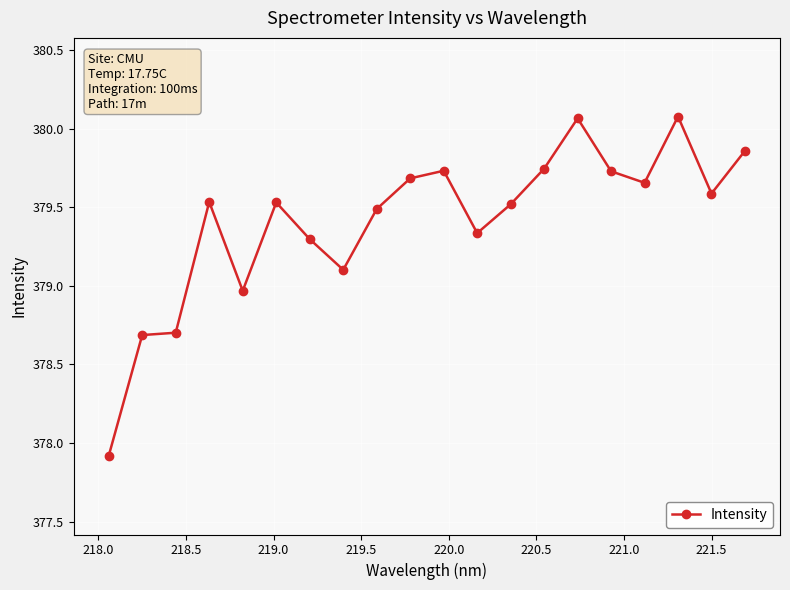

What is the value of the 8th point from the left?

379.1